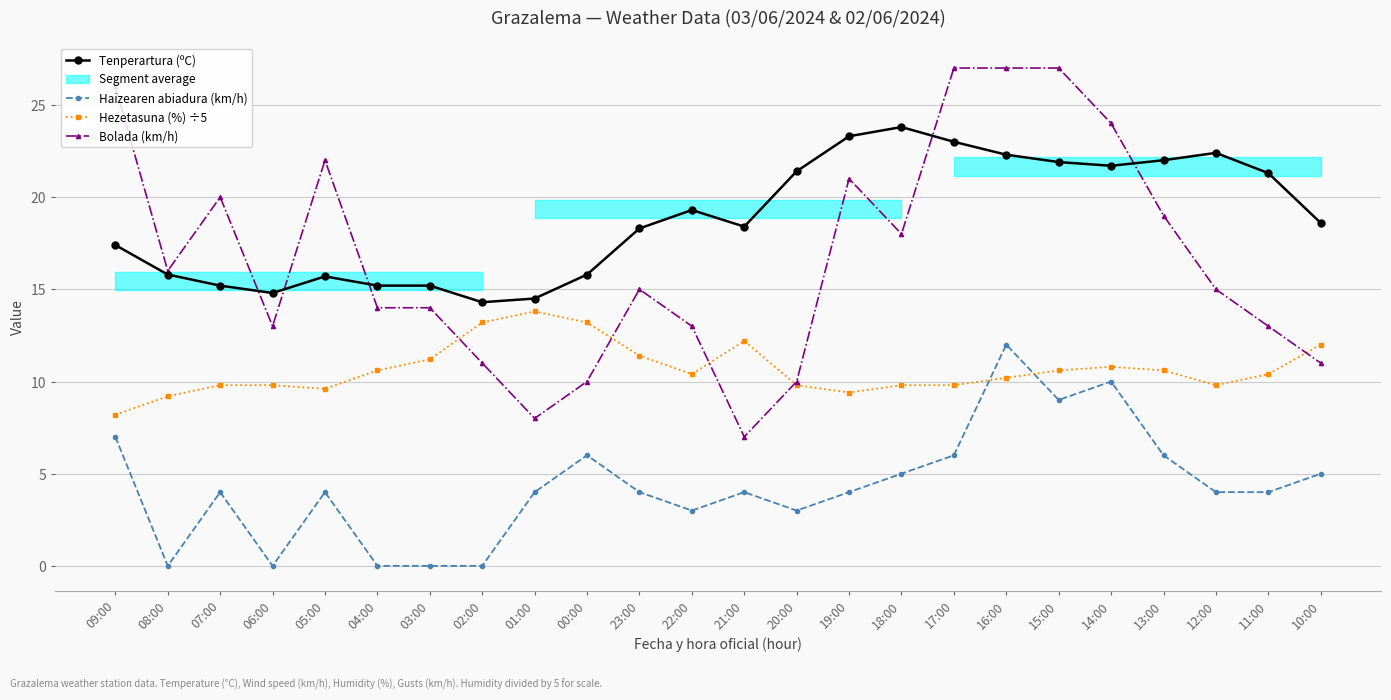

True or false: Haizearen abiadura (km/h) and Tenperartura (ºC) cross at least once.

False